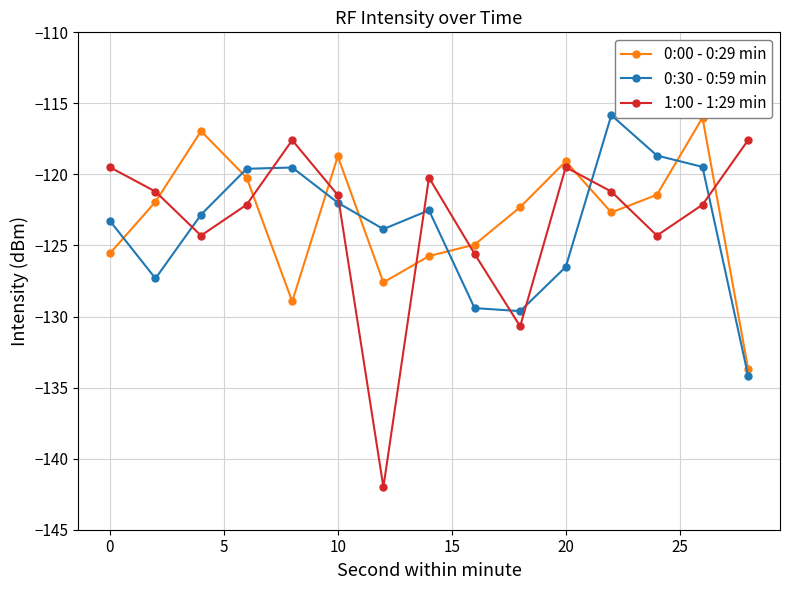

Rank the series by their average value, from highest to lowest.

0:00 - 0:29 min, 1:00 - 1:29 min, 0:30 - 0:59 min